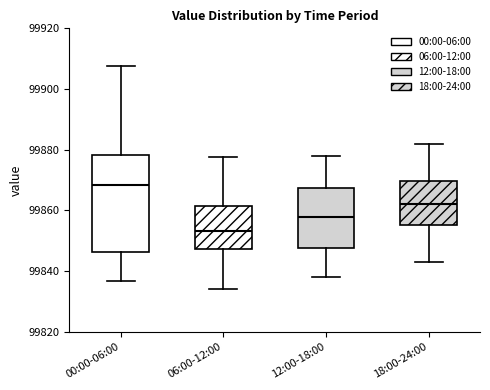

Which box is the tallest, from its lower edge to its upper edge?

00:00-06:00